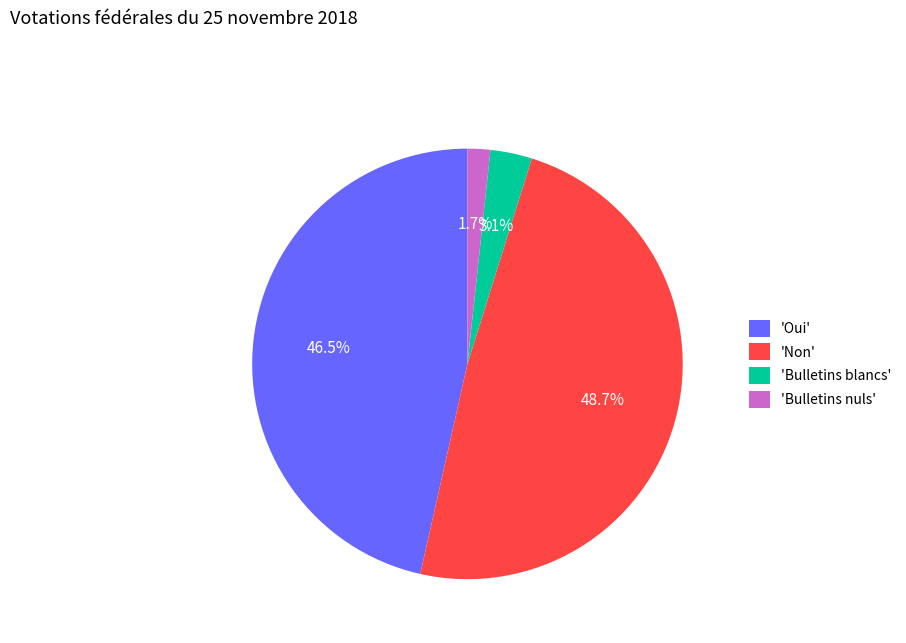

Count the number of slices in the pie.

4